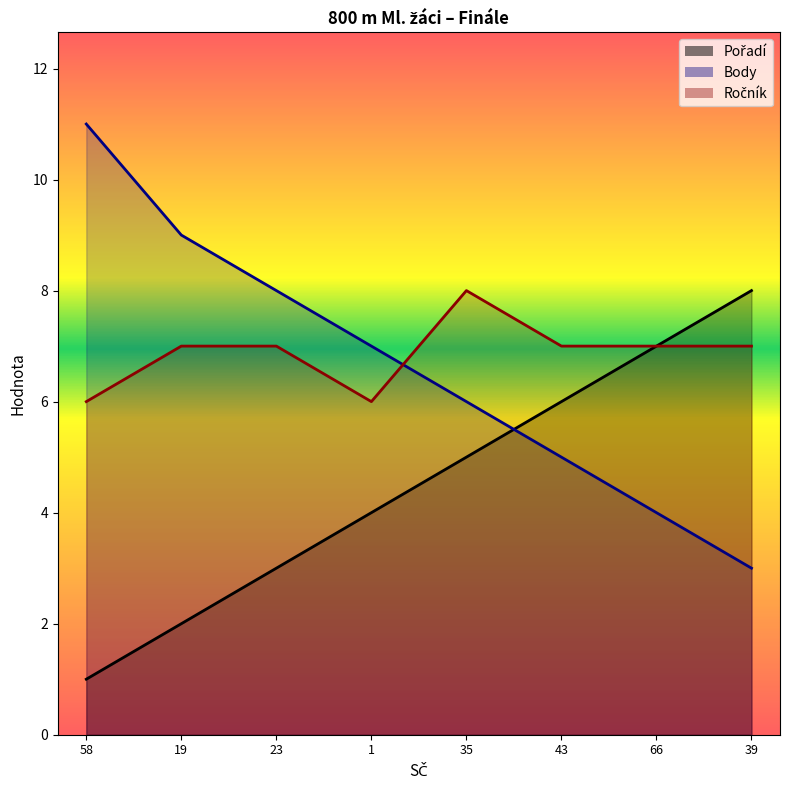

What is the difference between the highest and lowest values at 19?

7